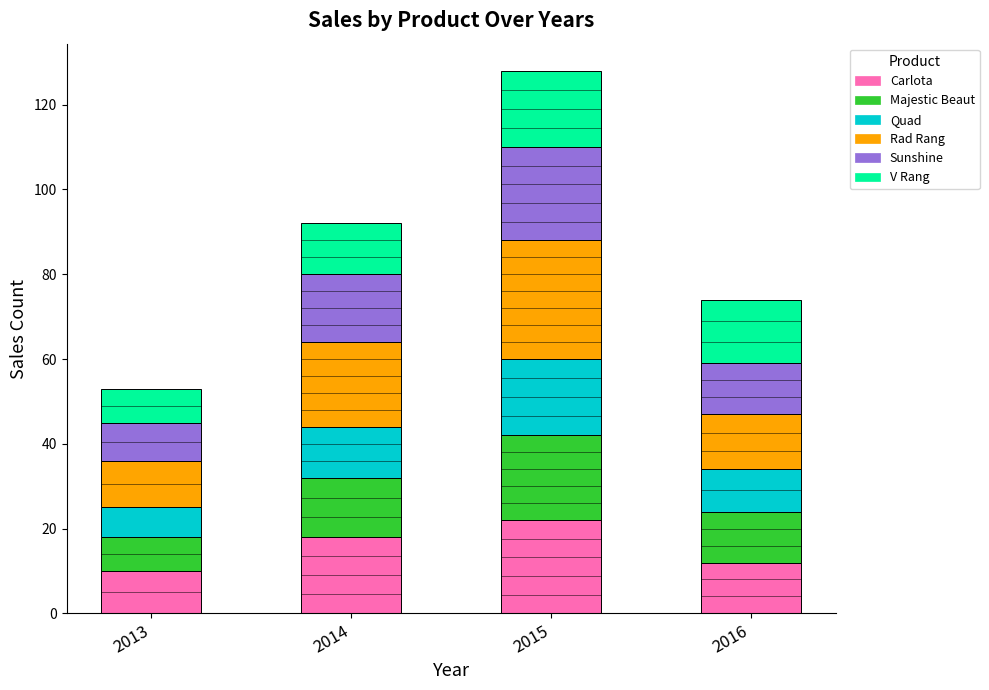

At which category is the sum across all series the highest?

2015